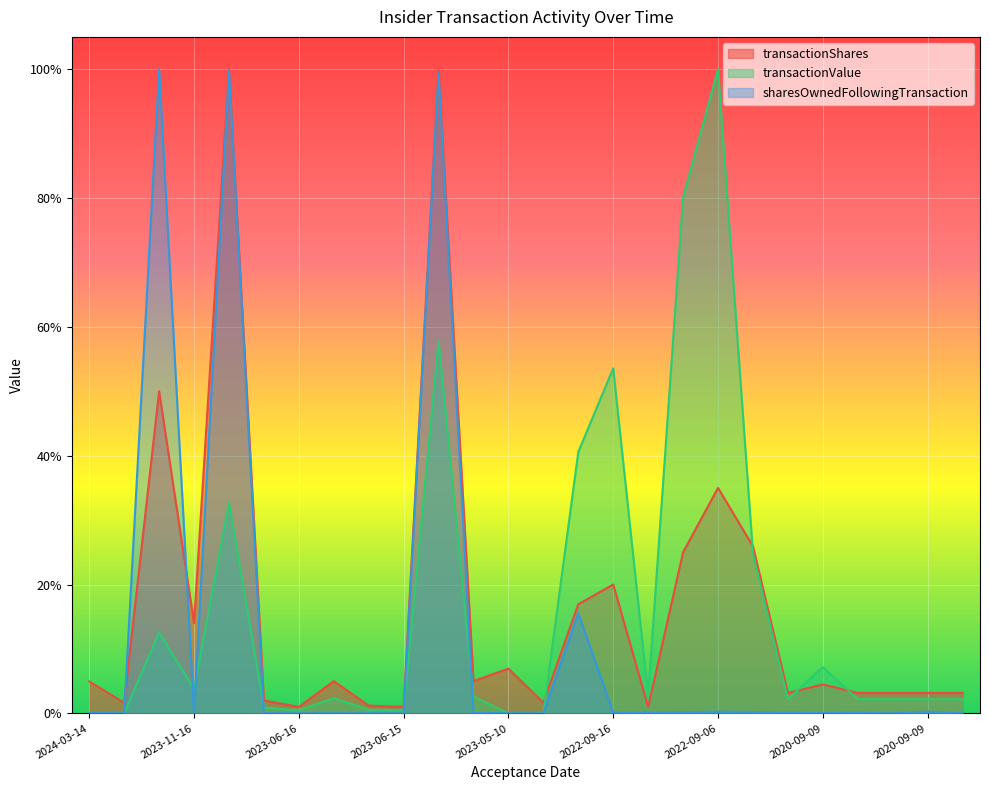

True or false: sharesOwnedFollowingTransaction has a value of 1.4 at 2023-09-01.

False